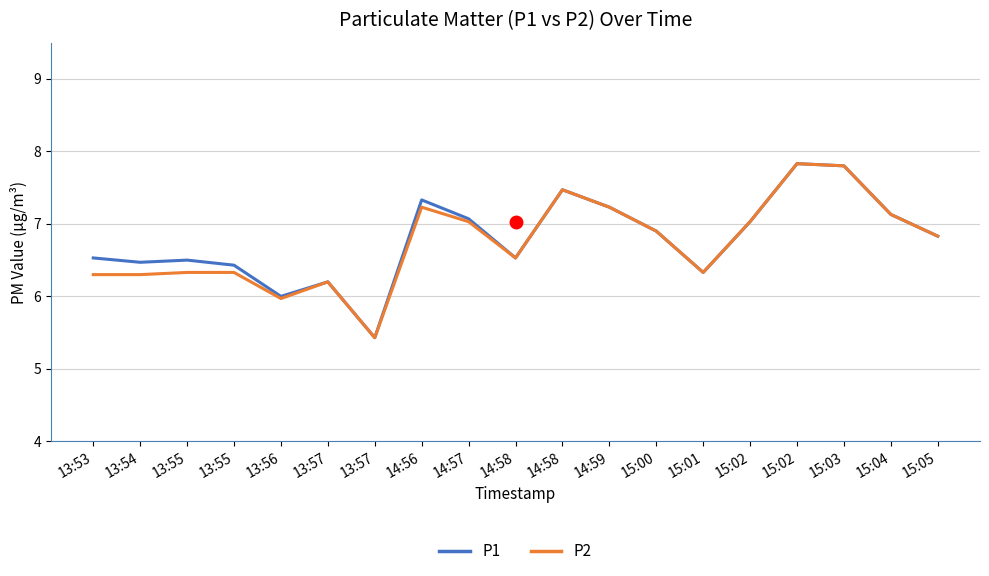

Does the chart have visible grid lines?

Yes